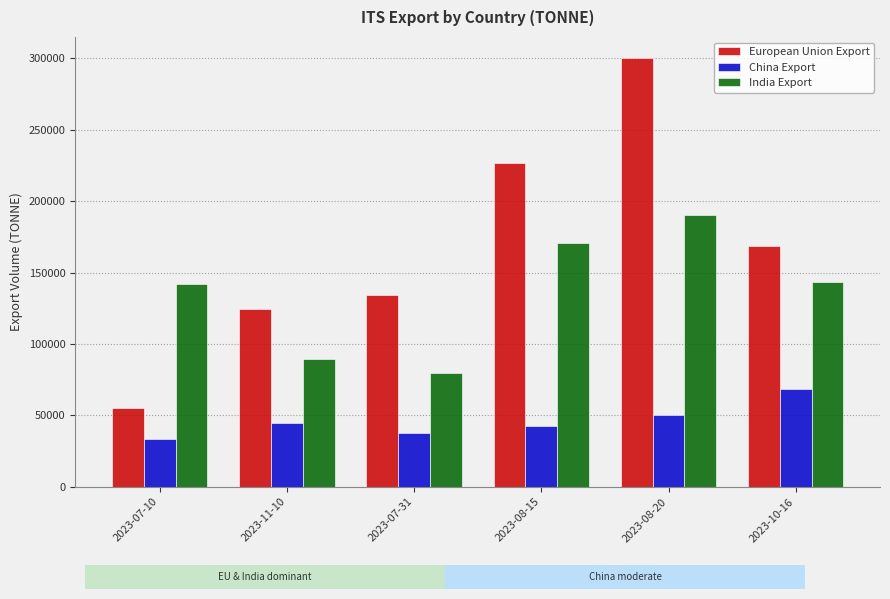

Count the number of data series in this chart.

3